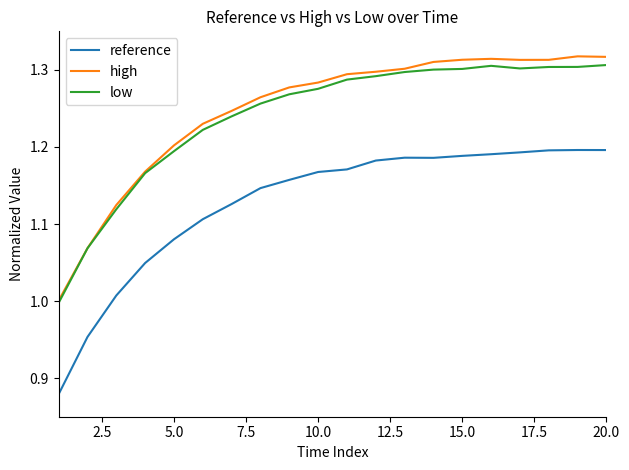

True or false: high and reference intersect in this chart.

False